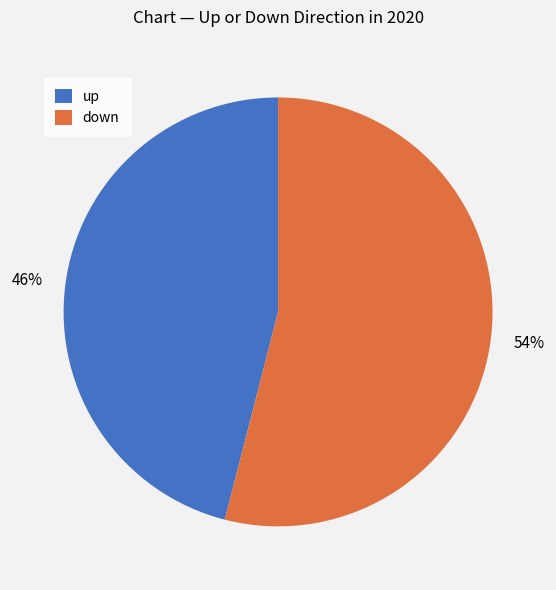

Which category has the biggest portion of the pie?

down